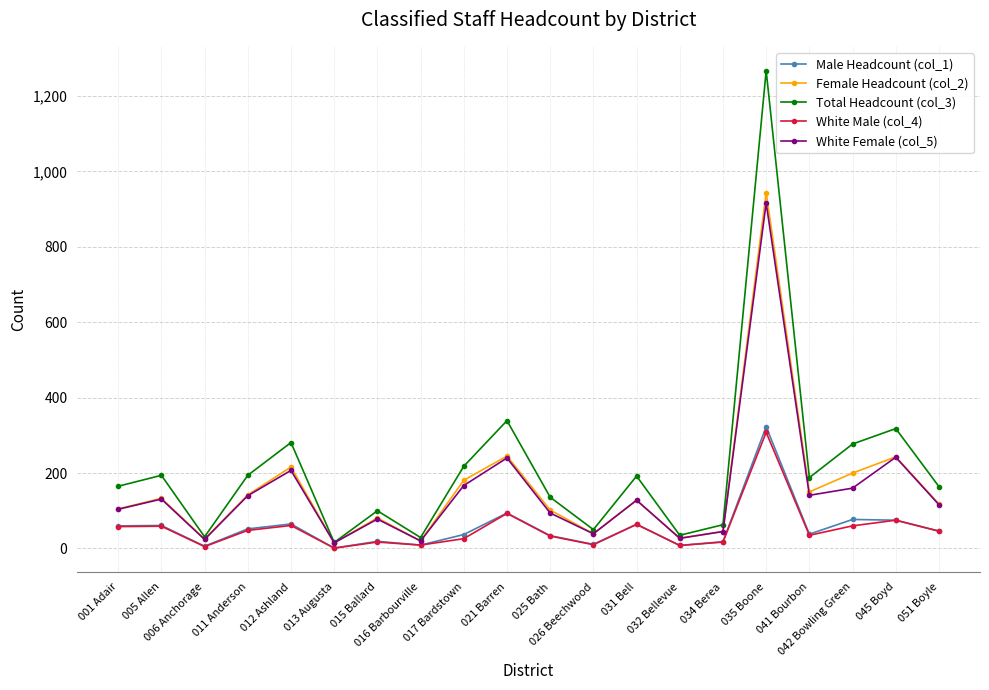

Which series has the largest range (max minus min)?

Total Headcount (col_3)